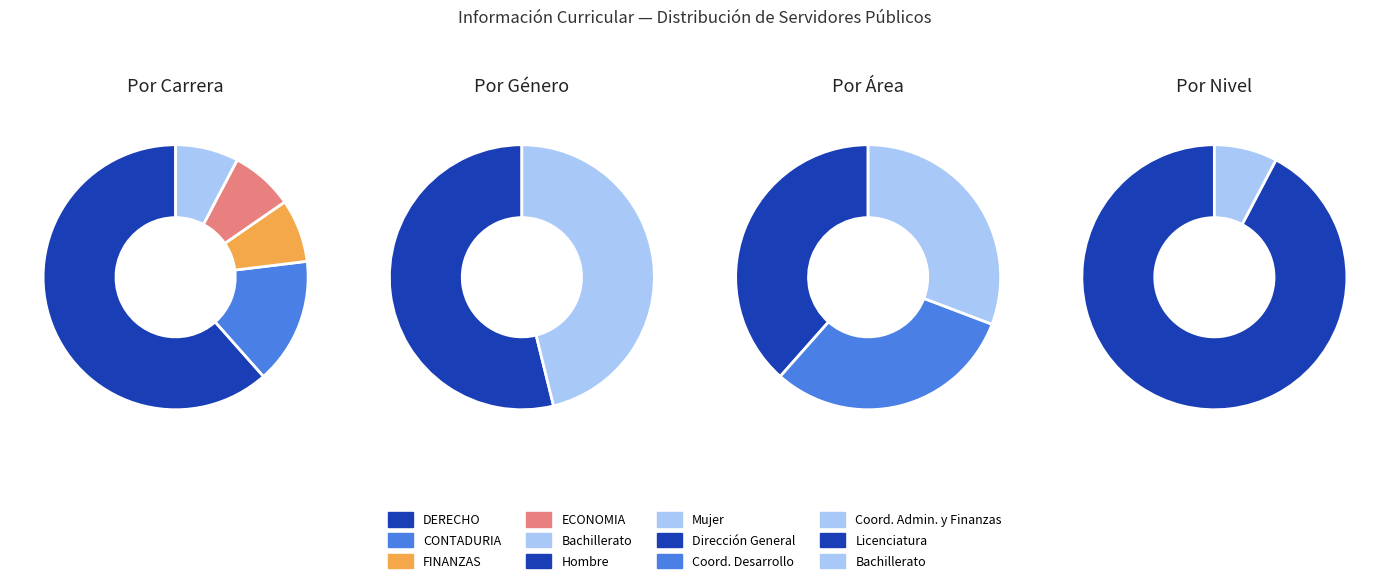

Which category has the biggest portion of the pie?

DERECHO